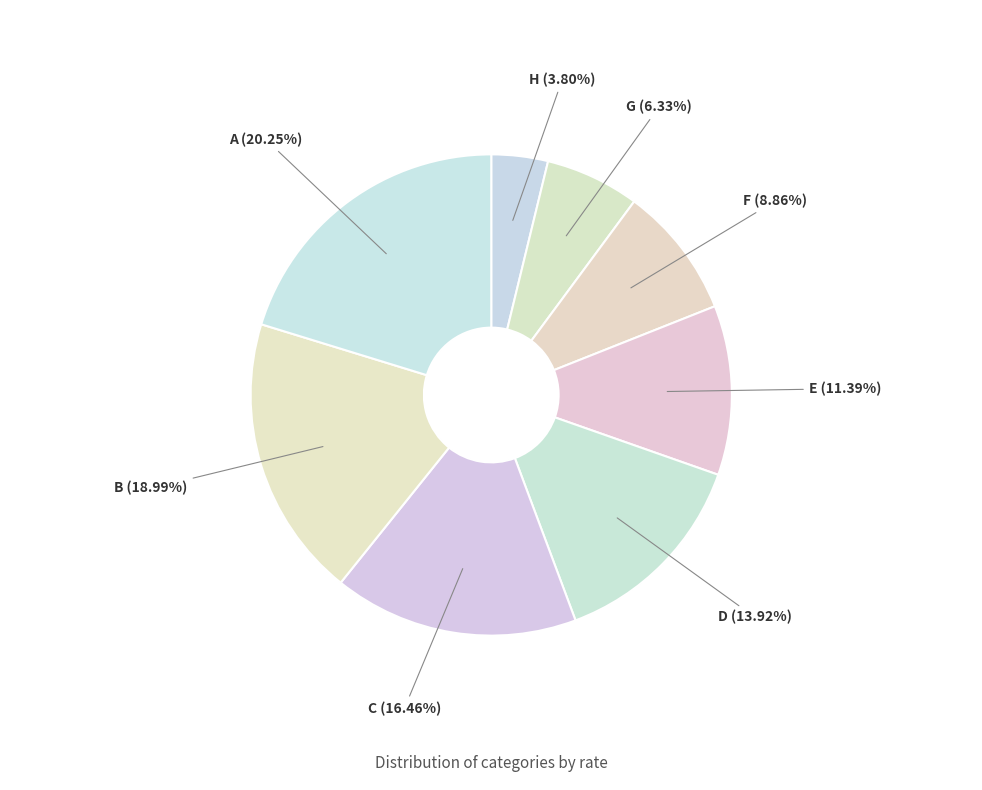

Is it true that B is 19% of the pie?

True